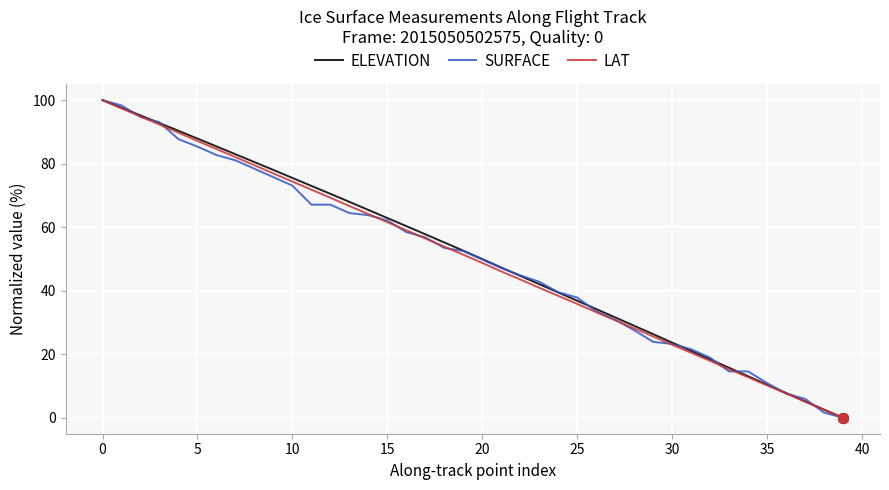

What is the maximum value shown in the chart?

100.0